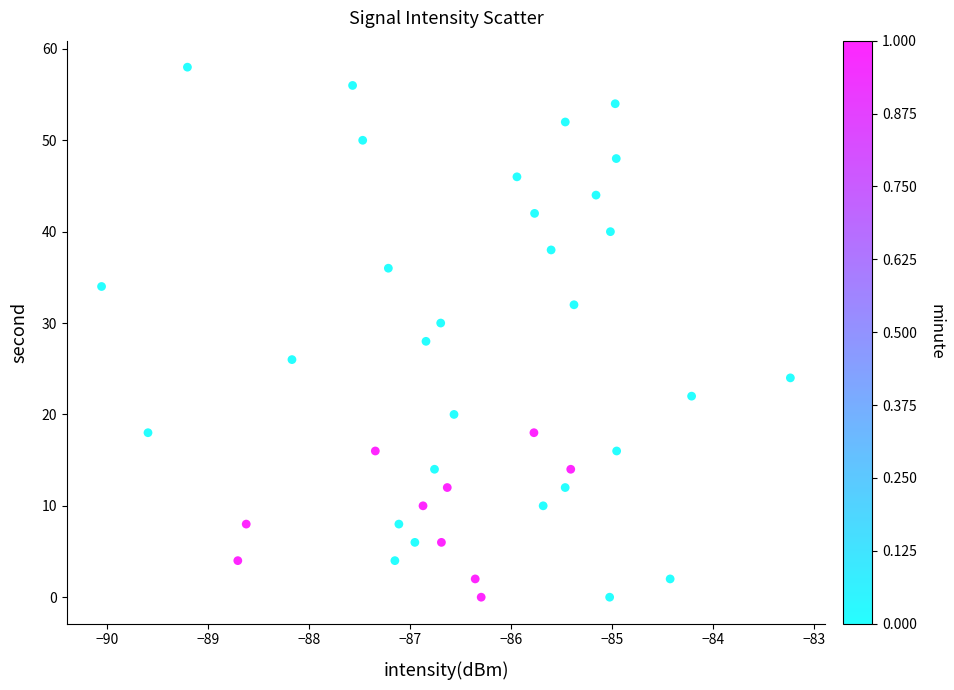

What is the range of Y values (max minus min)?

58